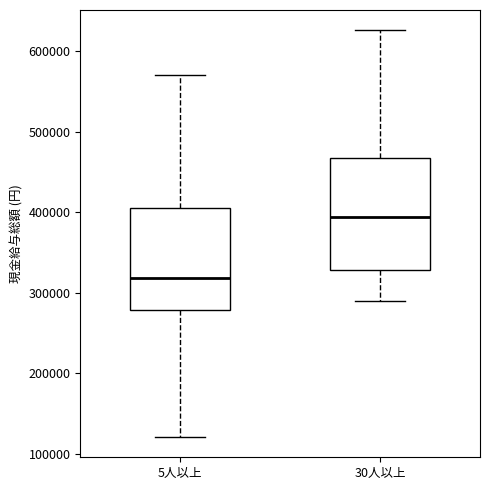

Where does the upper whisker of the box for 30人以上 end on the y-axis? The values are not printed on the chart, so give them approximately, as read against the axis.

630000